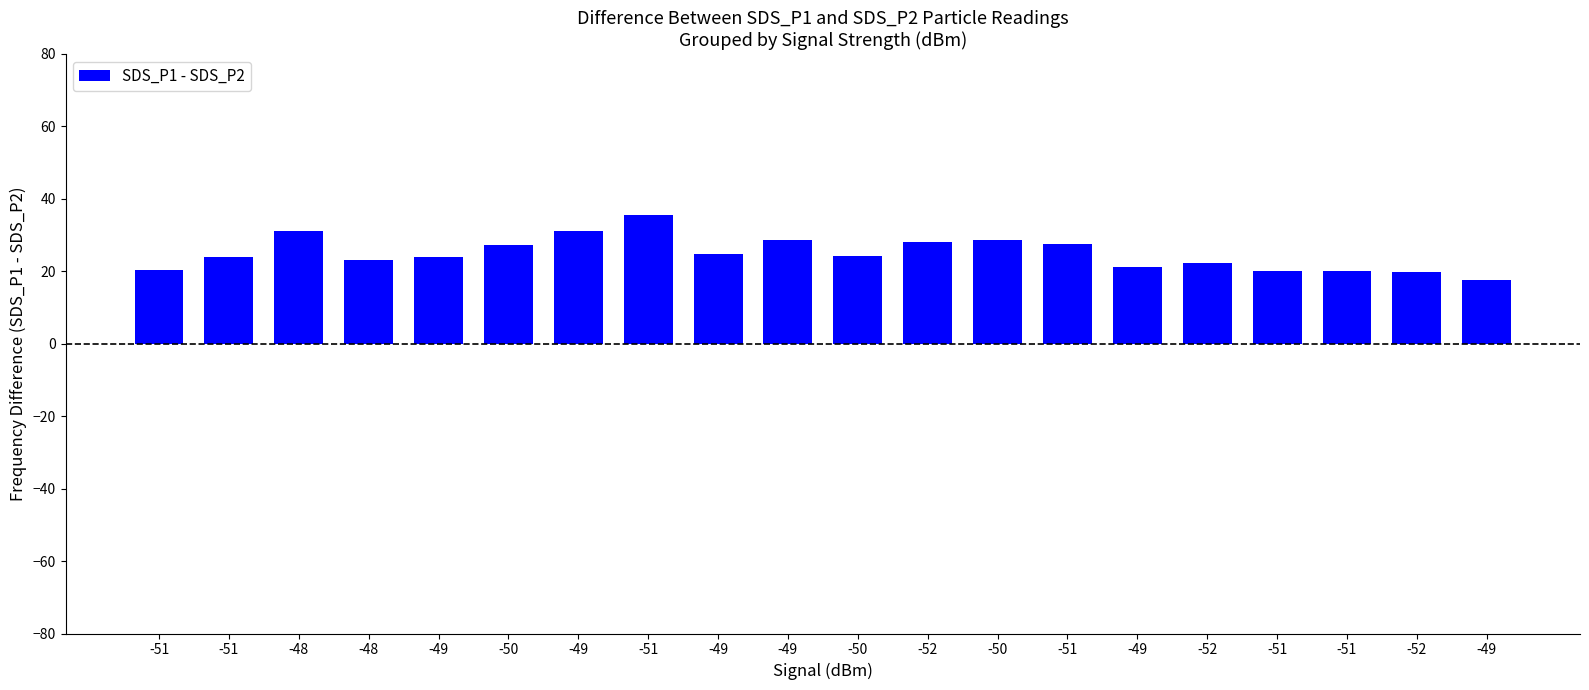

Which category has the highest value across all series?

-51